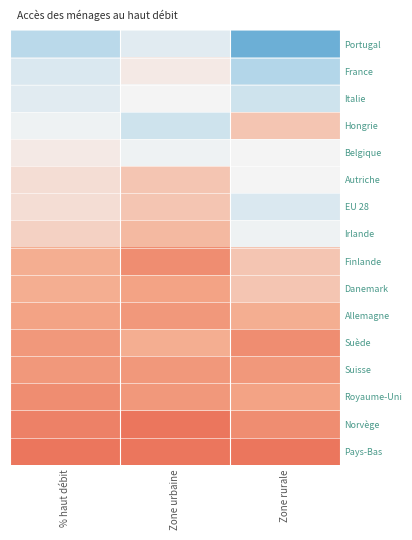

Which has a higher value, % haut débit or Zone rurale?

% haut débit